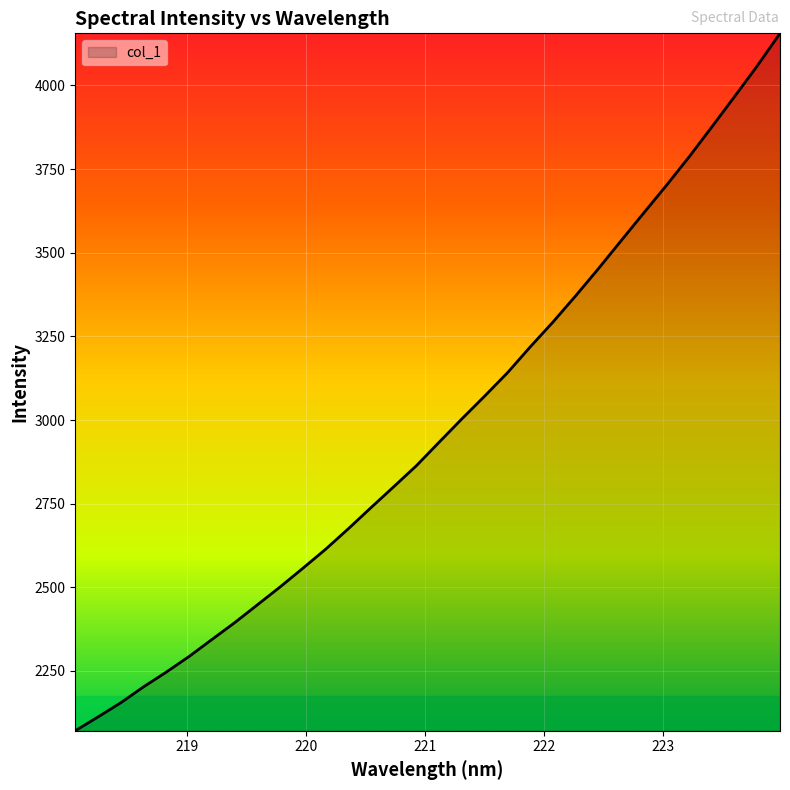

What is the smallest value displayed?

2071.2